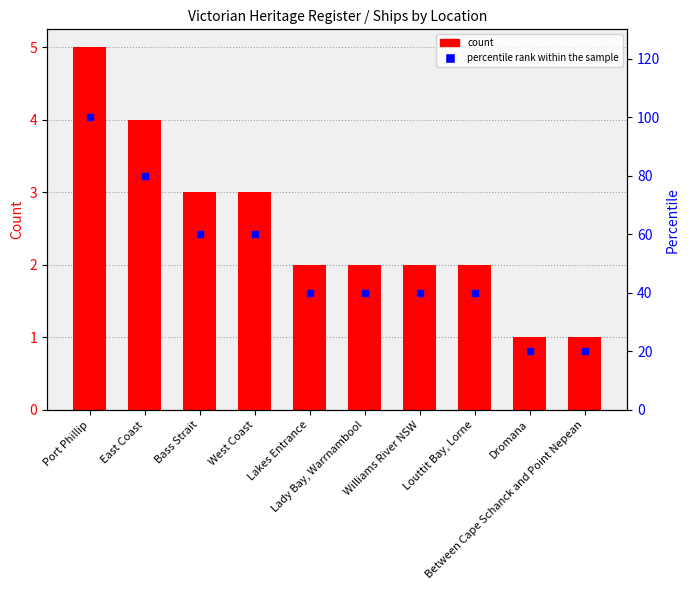

Where is percentile rank within the sample nearest to the value 60?

Bass Strait